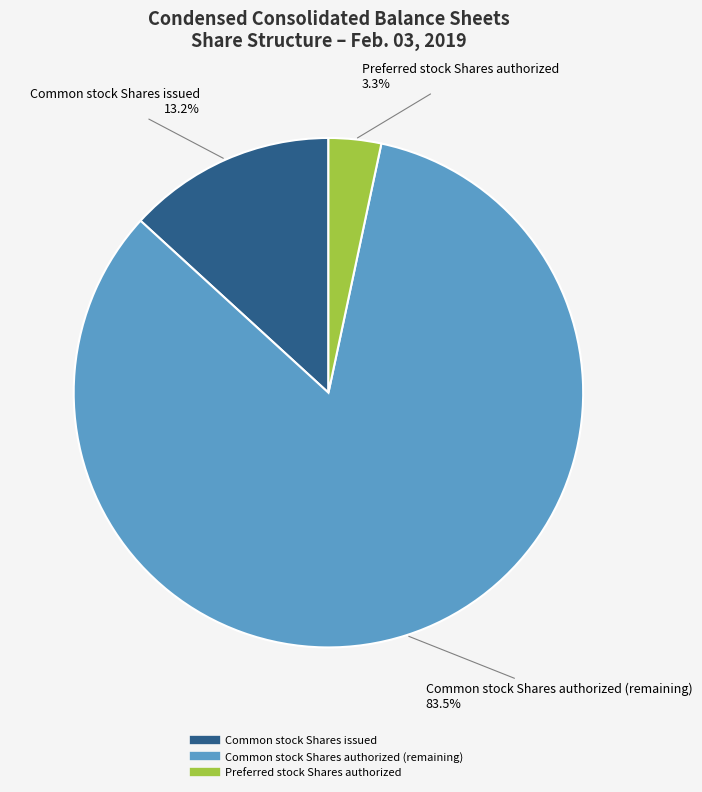

Is there a majority slice in this chart?

Yes